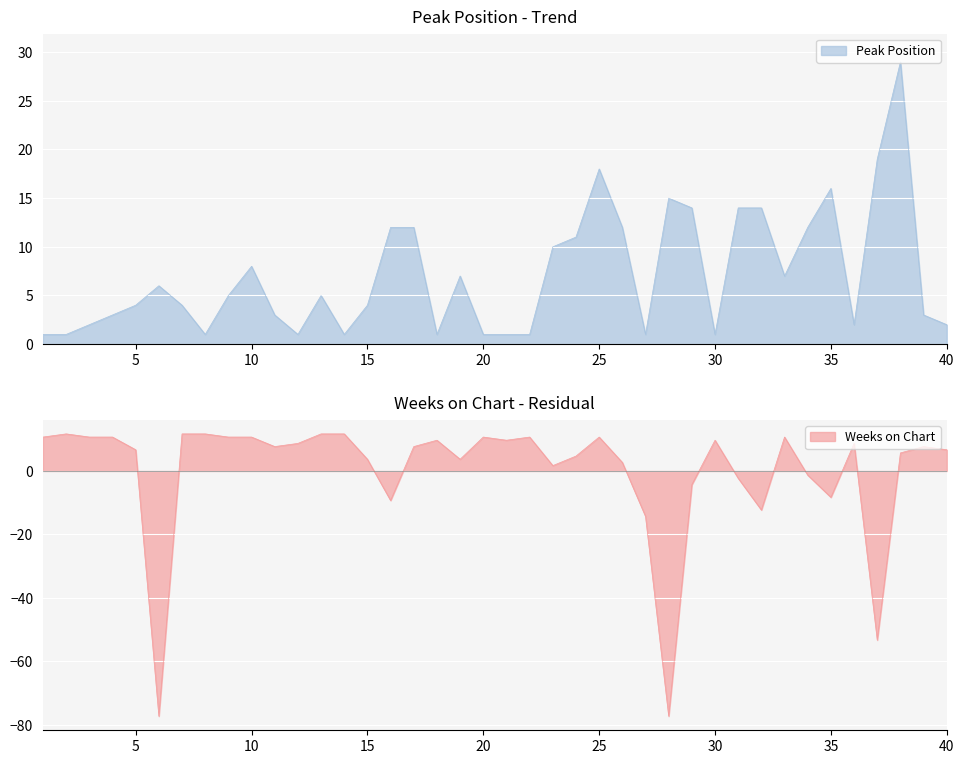

What is the minimum value for Weeks on Chart?

-77.3